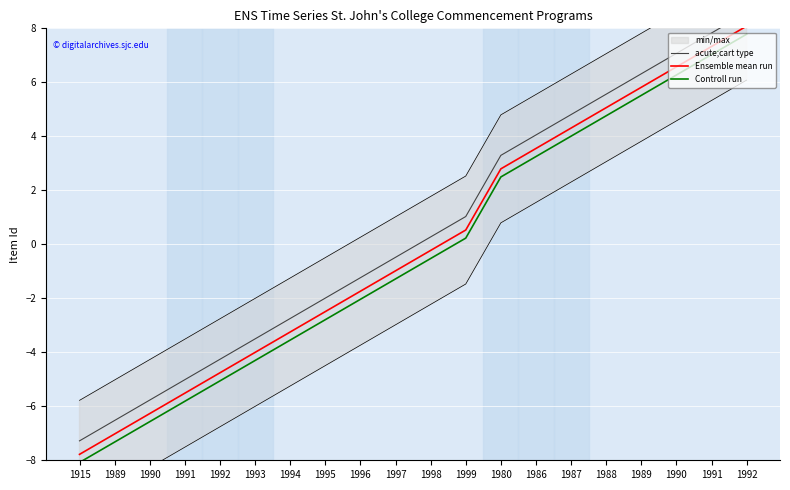

Reading left to right, transcribe all the data shown in this chart.

acute;cart type: -7.3	-6.5	-5.8	-5.0	-4.3	-3.5	-2.7	-2.0	-1.2	-0.5	0.3	1.0	3.3	4.1	4.8	5.6	6.3	7.1	7.8	8.6
Ensemble mean run: -7.8	-7.0	-6.3	-5.5	-4.8	-4.0	-3.2	-2.5	-1.7	-1.0	-0.2	0.5	2.8	3.6	4.3	5.1	5.8	6.6	7.3	8.1
Controll run: -8.1	-7.3	-6.6	-5.8	-5.1	-4.3	-3.5	-2.8	-2.0	-1.3	-0.5	0.2	2.5	3.3	4.0	4.8	5.5	6.3	7.0	7.8